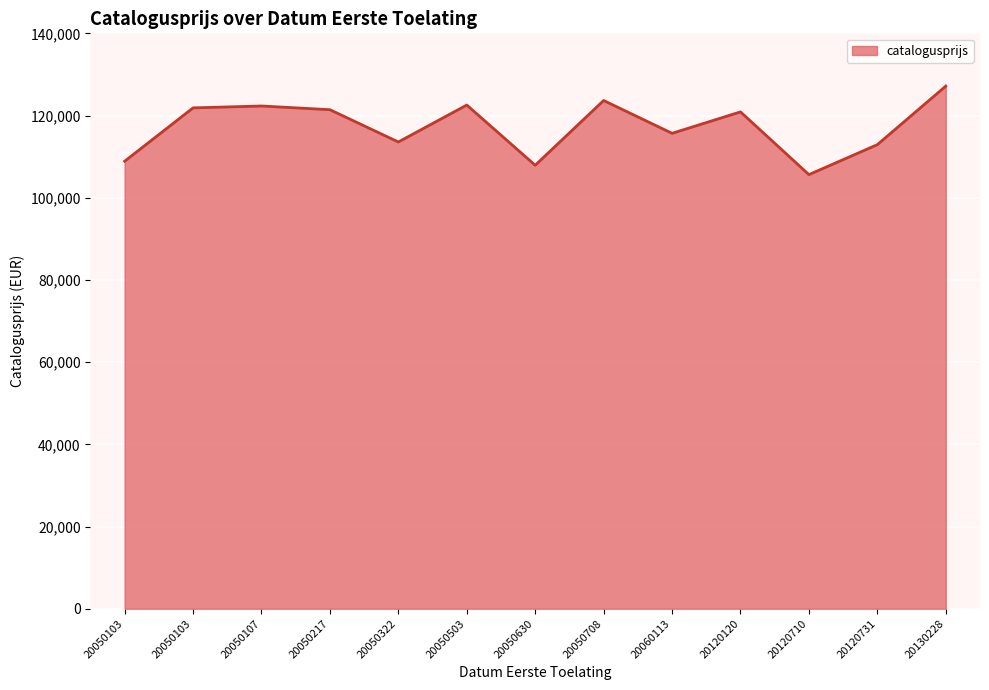

Is this an area chart (filled region under the line)?

Yes